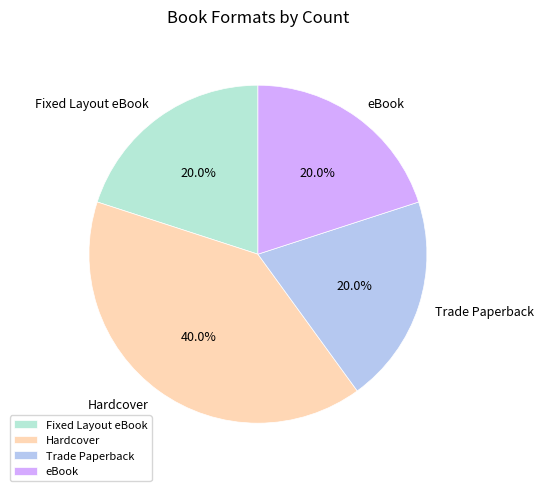

Which slice is the largest?

Hardcover